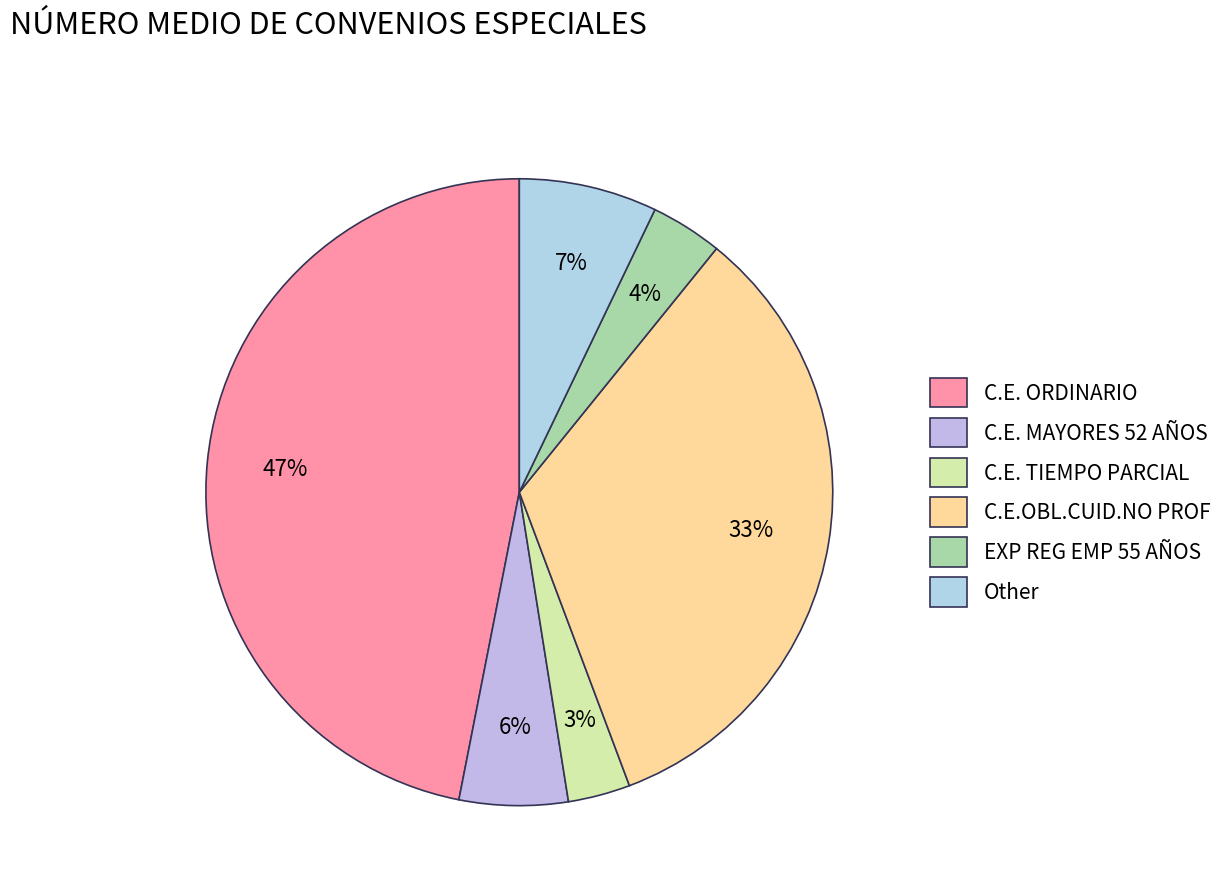

What is the smallest slice in the pie chart?

C.E. TIEMPO PARCIAL